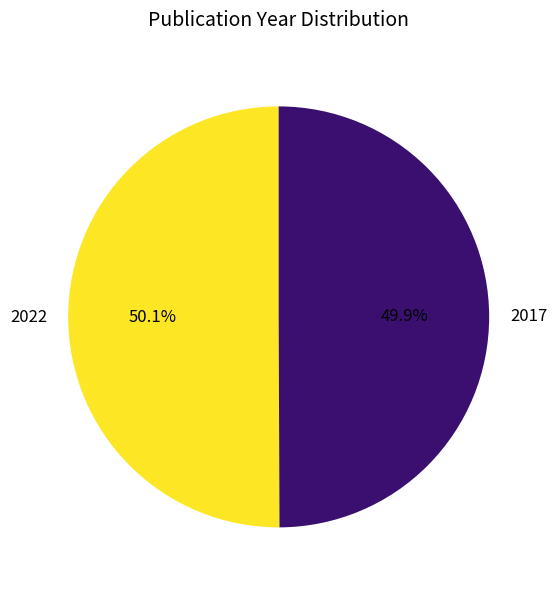

To the nearest percent, what percentage of the pie is 2022?

50%